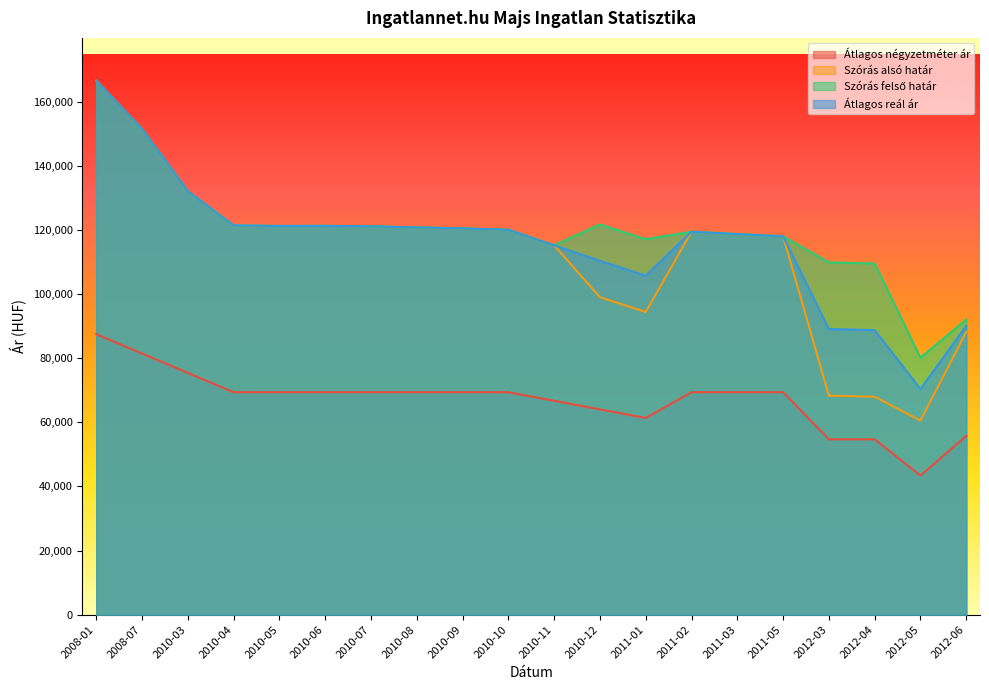

True or false: Átlagos négyzetméter ár and Átlagos reál ár cross at least once.

False